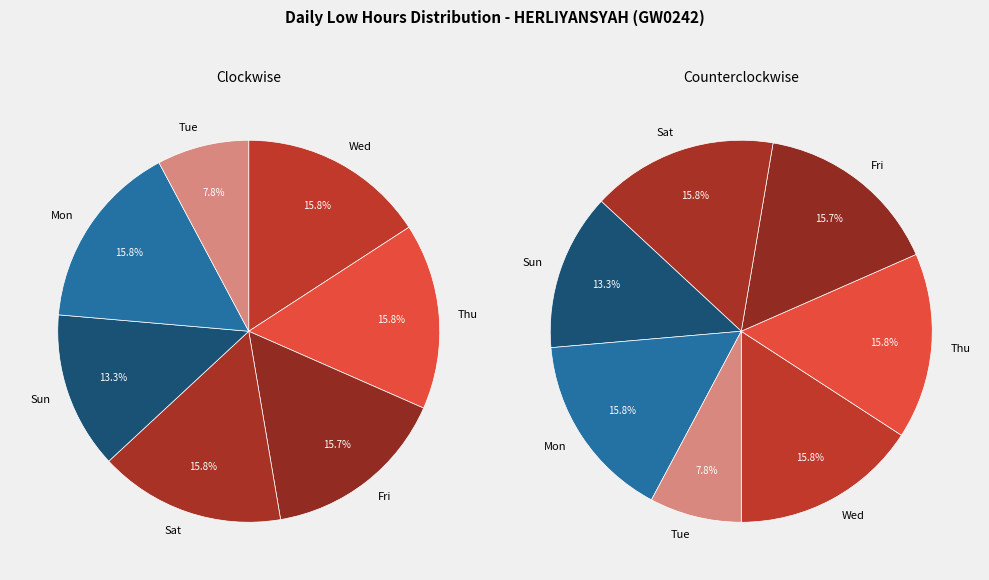

Between 10 and 23, which is larger?

23